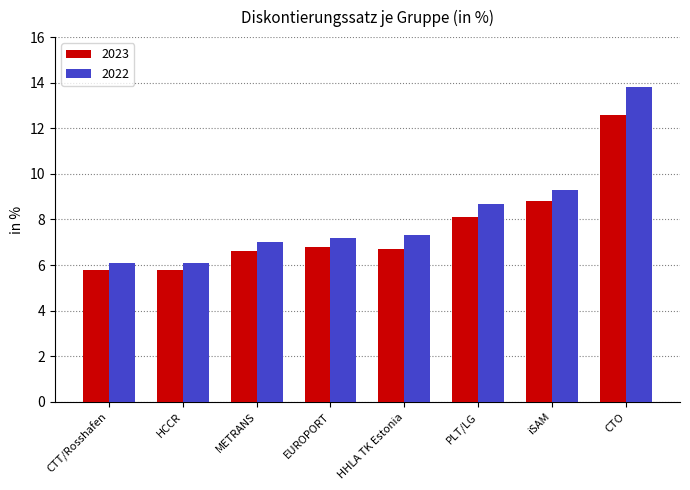

Reading left to right, transcribe all the data shown in this chart.

2023: CTT/Rosshafen=5.8	HCCR=5.8	METRANS=6.6	EUROPORT=6.8	HHLA TK Estonia=6.7	PLT/LG=8.1	iSAM=8.8	CTO=12.6
2022: CTT/Rosshafen=6.1	HCCR=6.1	METRANS=7.0	EUROPORT=7.2	HHLA TK Estonia=7.3	PLT/LG=8.7	iSAM=9.3	CTO=13.8